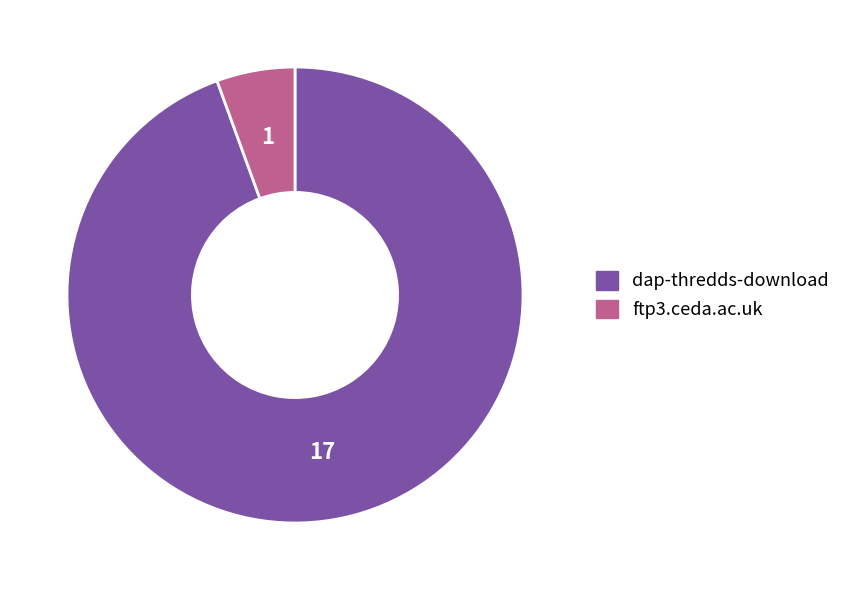

Is the sum of ftp3.ceda.ac.uk and dap-thredds-download greater than half?

Yes